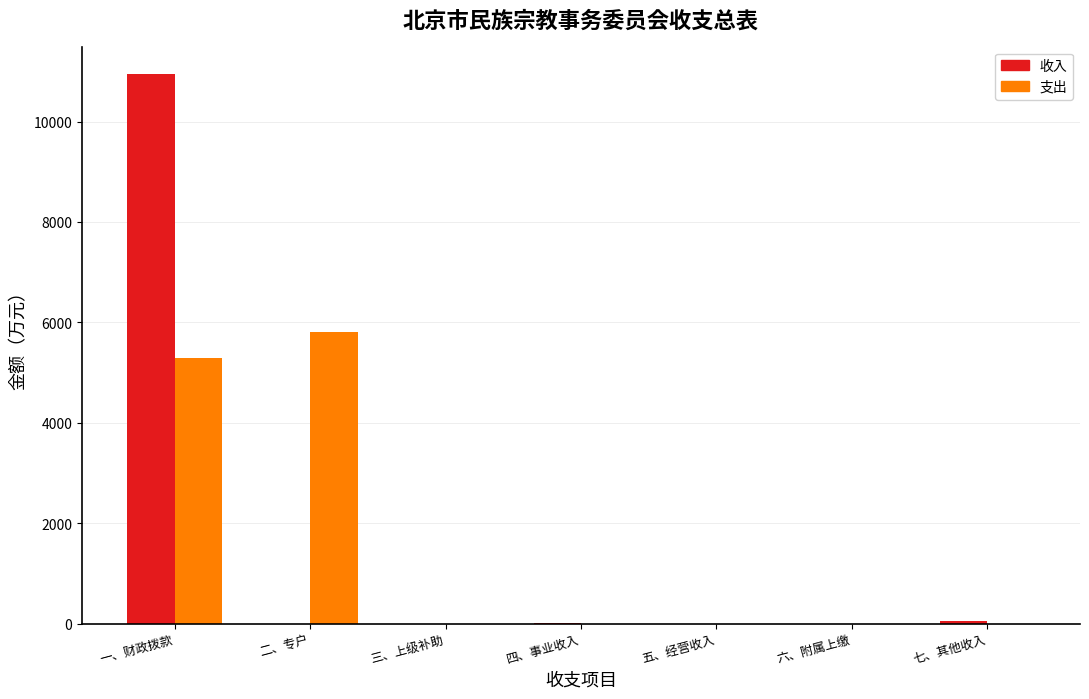

Which series changed the most between 一、财政拨款 and 二、专户?

收入